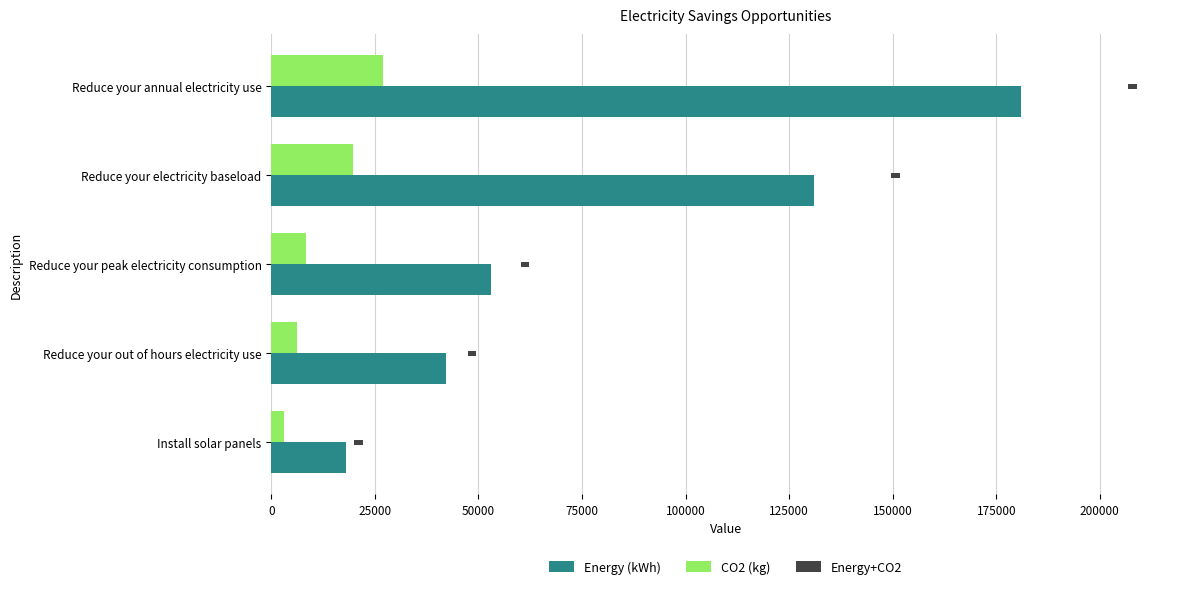

What is the greatest value displayed?

181000.0